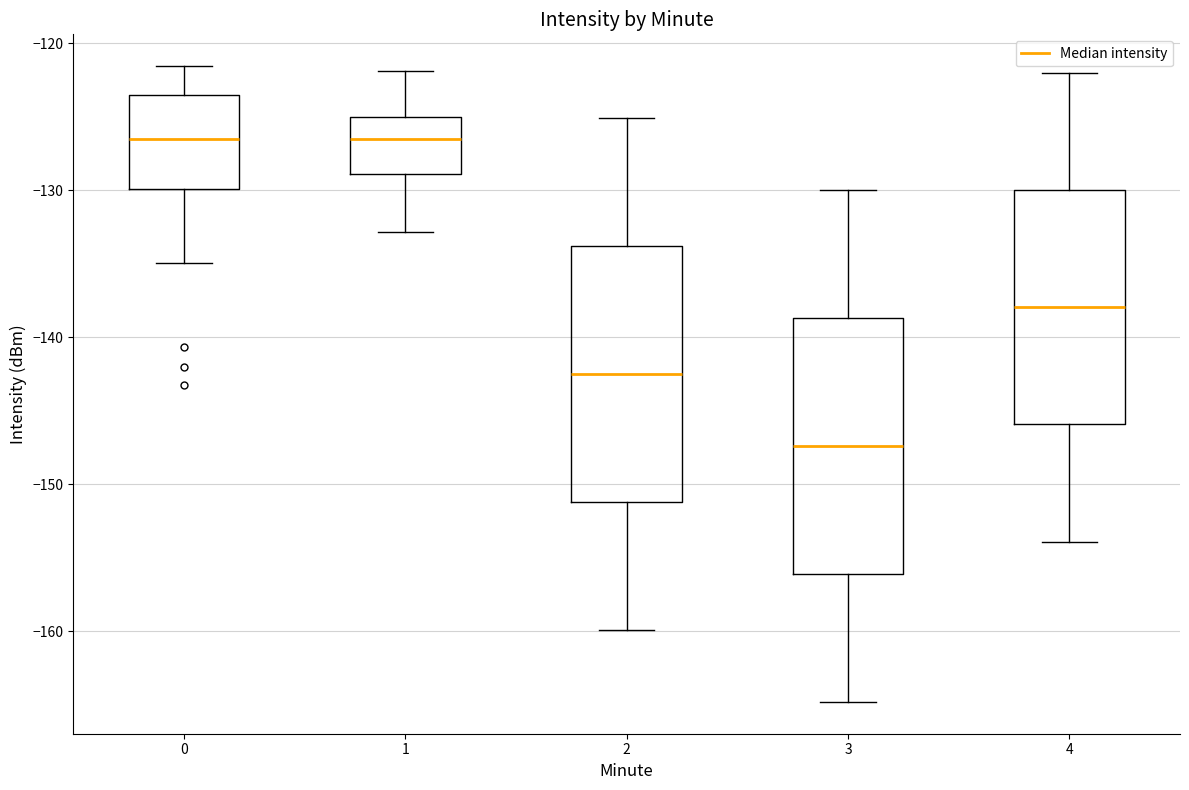

Where does the median line of the box at x = 0 sit on the y-axis? The values are not printed on the chart, so give them approximately, as read against the axis.

-127